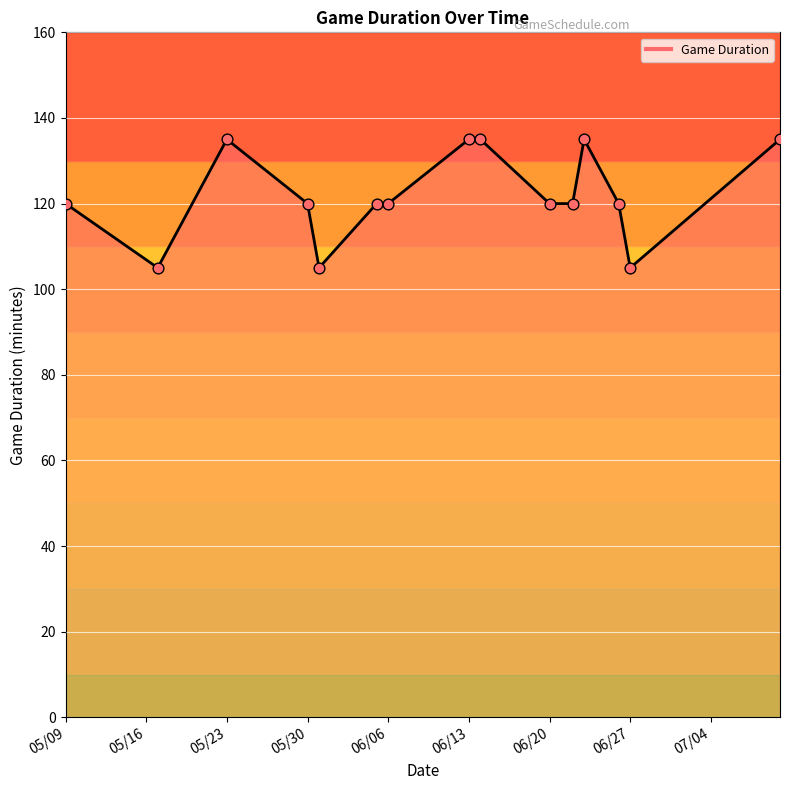

What is the difference between the maximum and minimum values?

30